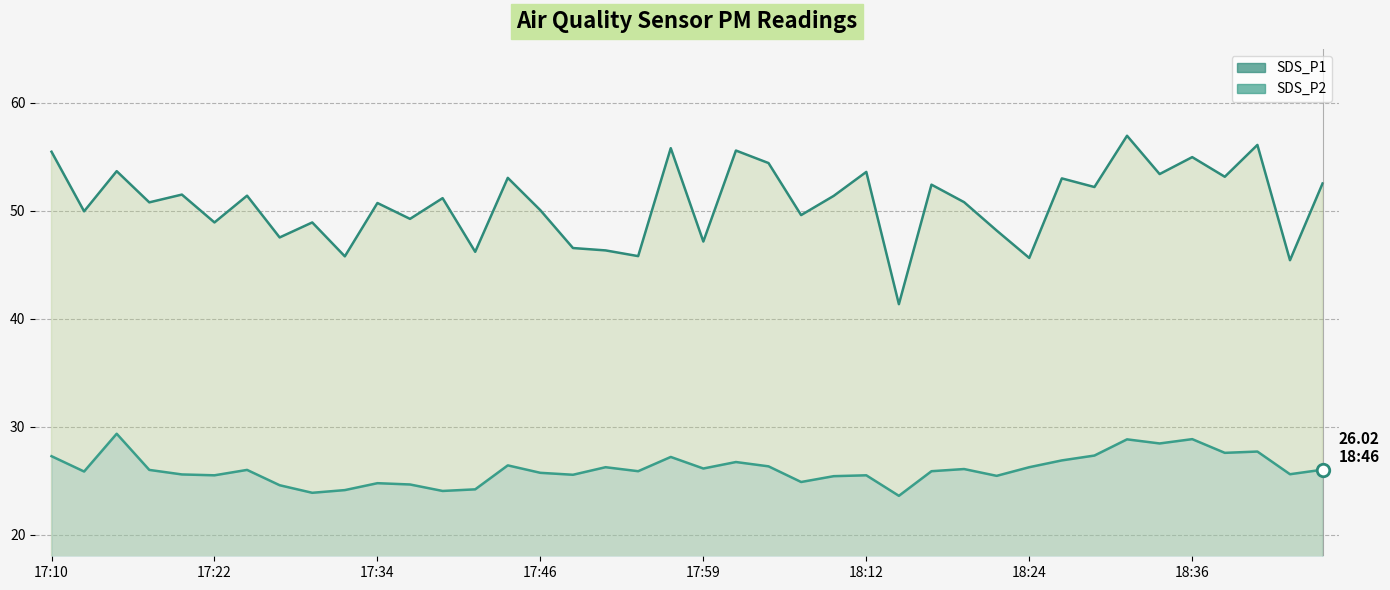

True or false: SDS_P2 and SDS_P1 cross at least once.

False